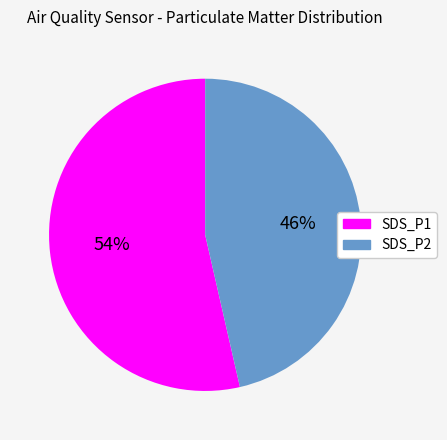

What is the largest slice in the pie chart?

SDS_P1